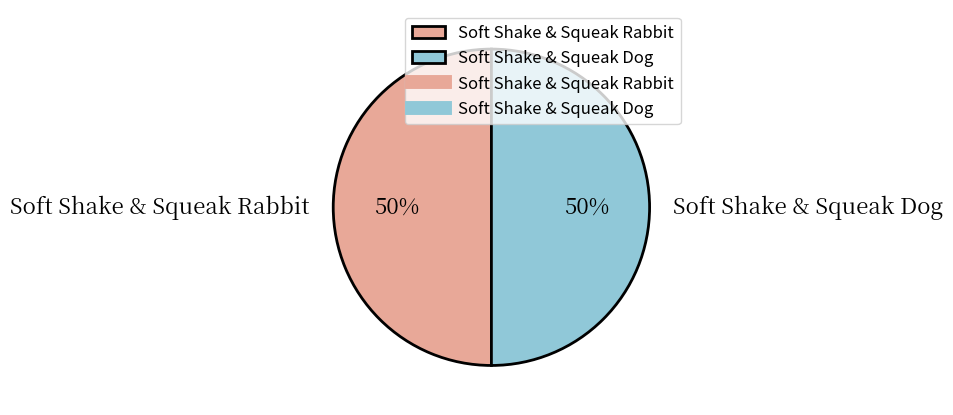

How many slices are in this pie chart?

2